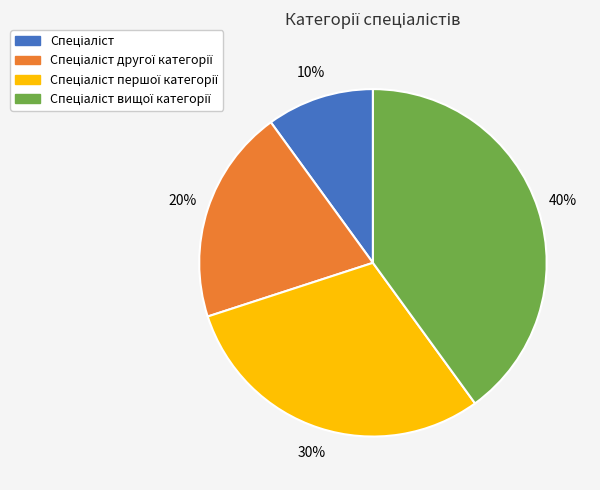

To the nearest percent, what is the average slice percentage?

25%